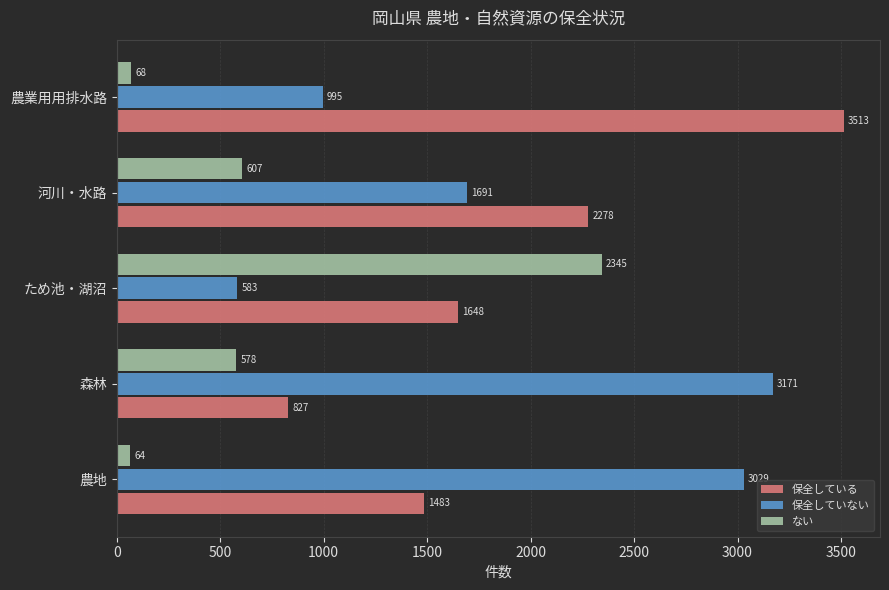

The value of 保全している at ため池・湖沼 is 1648. True or false?

True